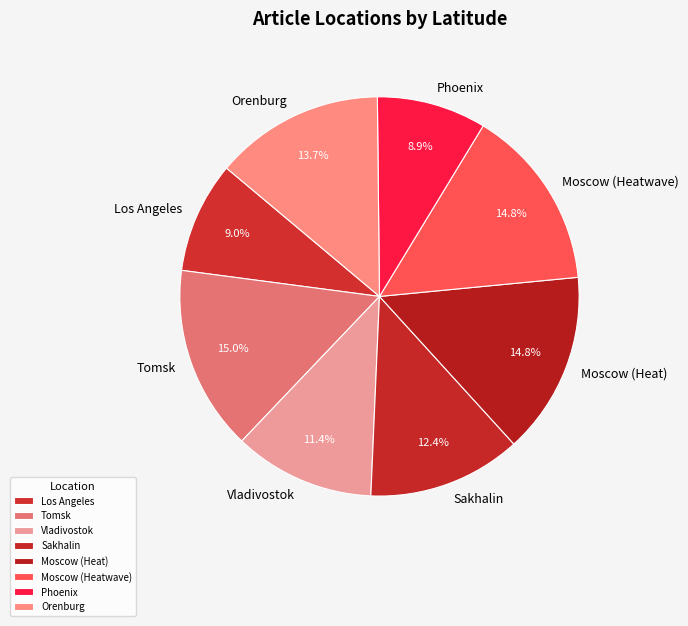

Count the number of slices in the pie.

8